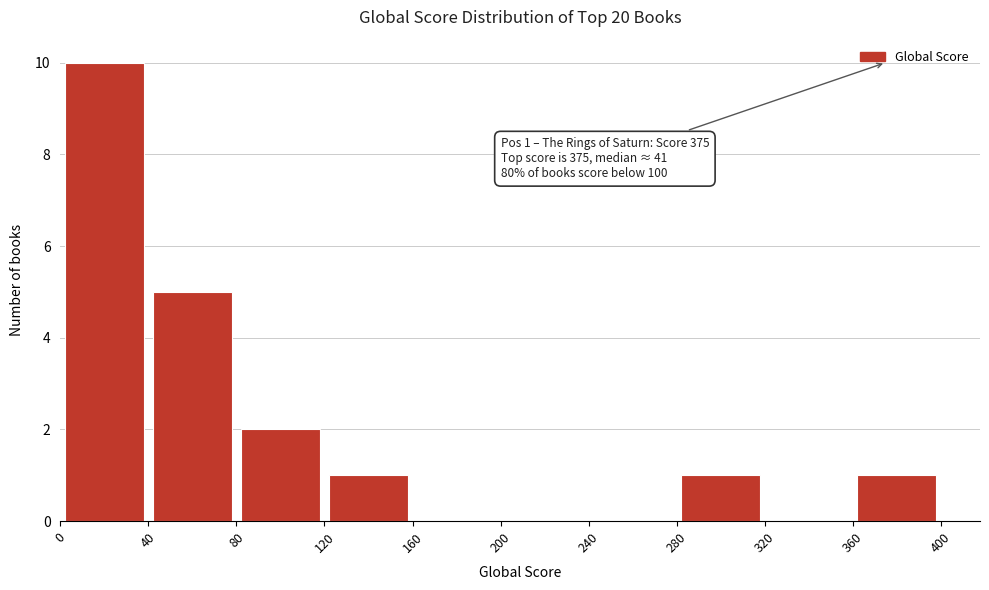

Over which range of the x-axis is the bar tallest?

0 to 40